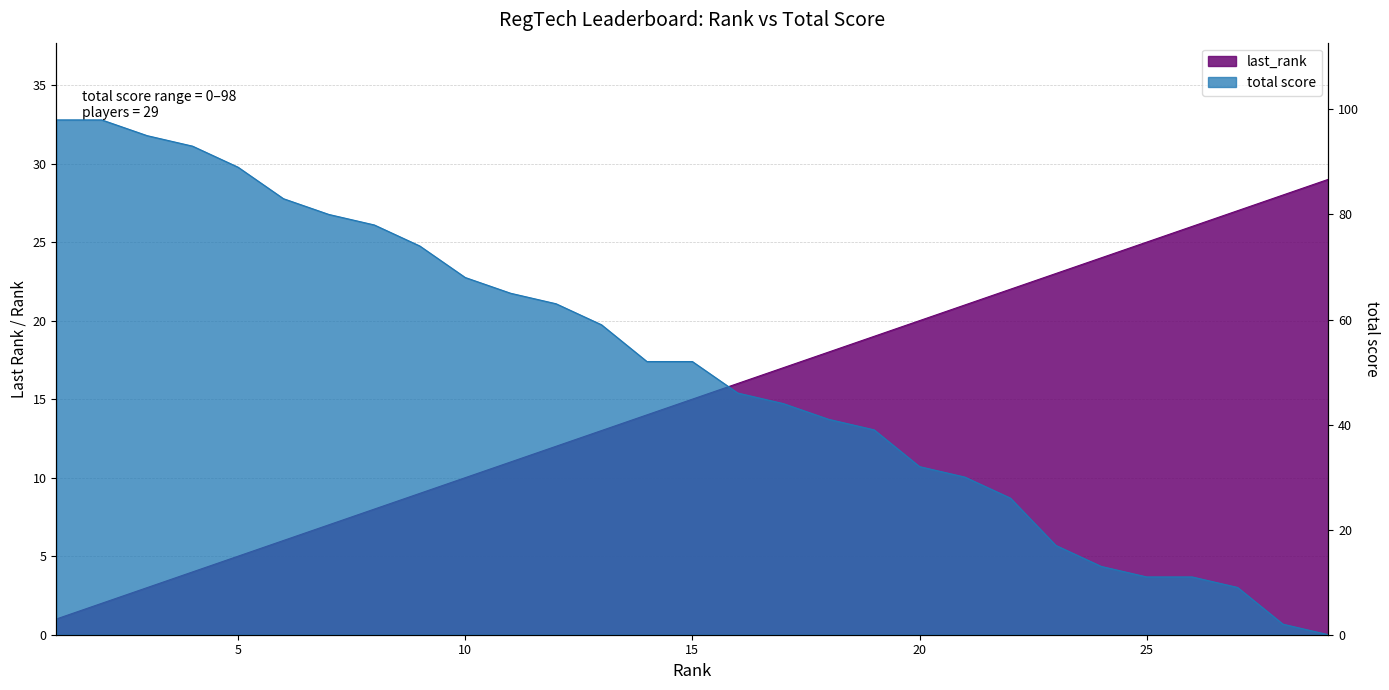

What is the difference between the maximum and minimum values in the last_rank series?

28